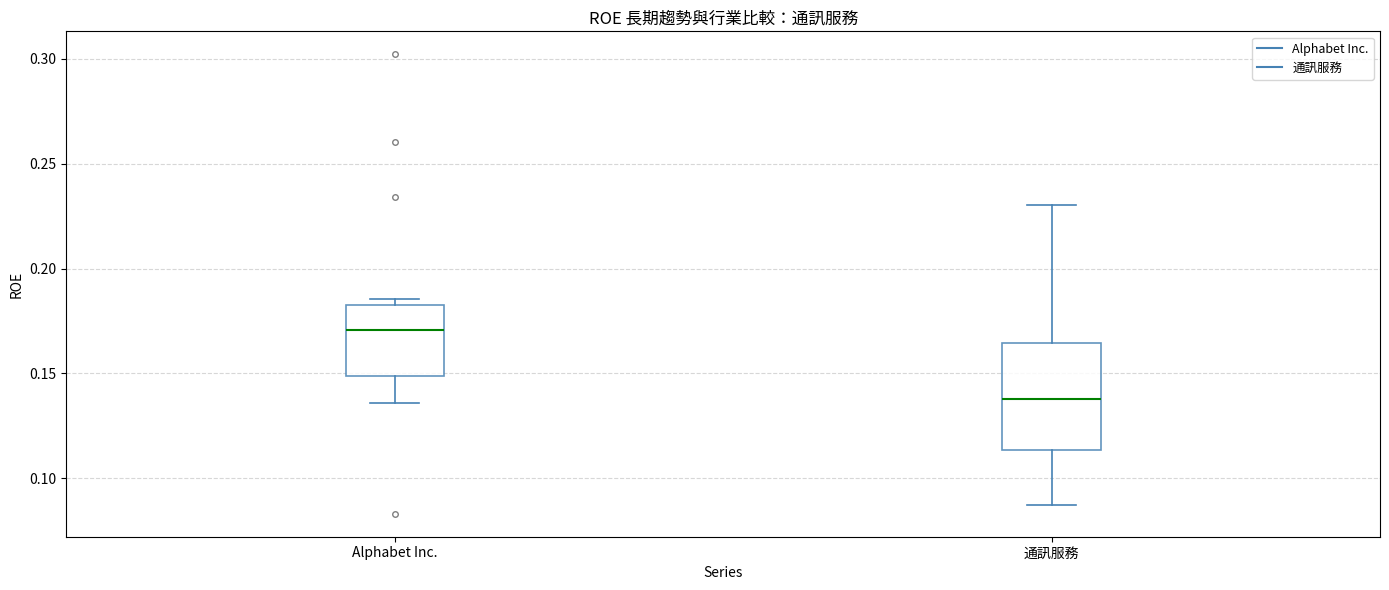

Reading left to right, read every box against the y-axis: the position of its median line, the range the box covers, and the ends of its whiskers. The values are not printed on the chart, so give them approximately, as read against the axis.

Alphabet Inc.: median 0.170, box 0.150 to 0.185, whiskers 0.135 to 0.185 (just above the box's upper edge)
通訊服務: median 0.140, box 0.115 to 0.165, whiskers 0.085 to 0.230